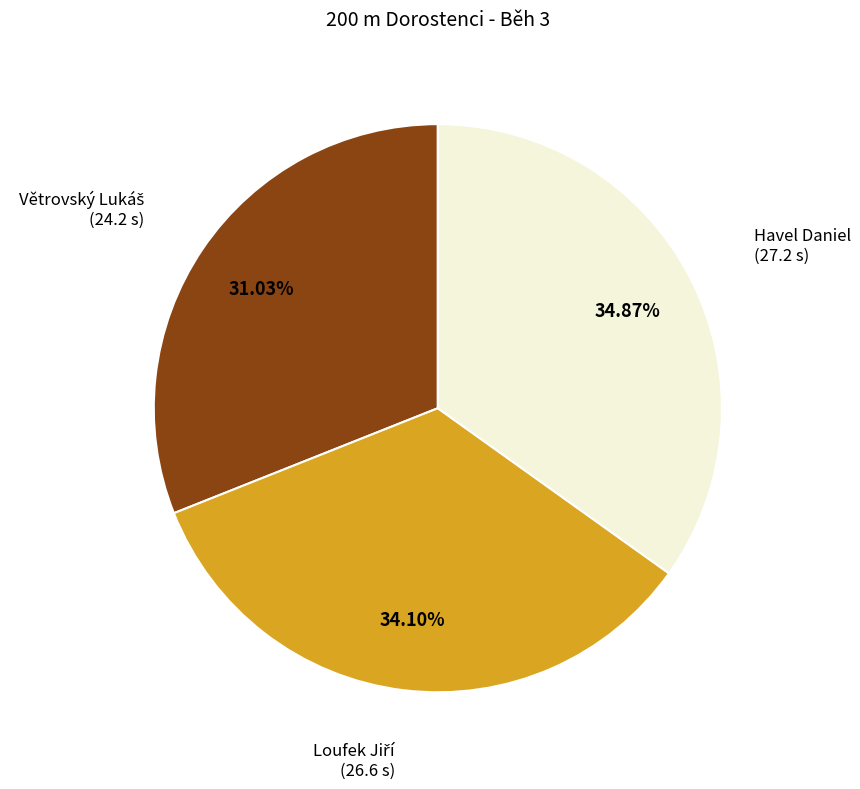

Which slice is the largest?

Havel Daniel